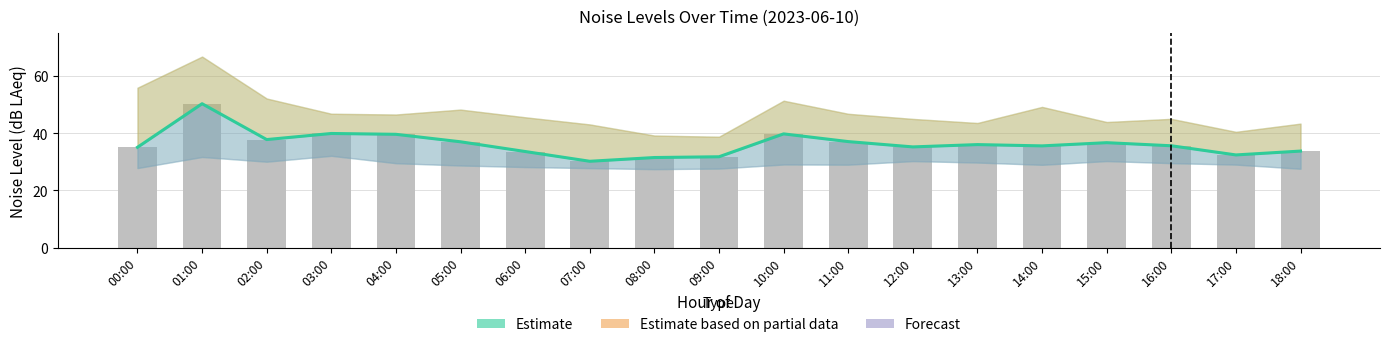

What is the sum of the noise_LAeq (Estimate) values at 17:00 and 08:00?

63.9